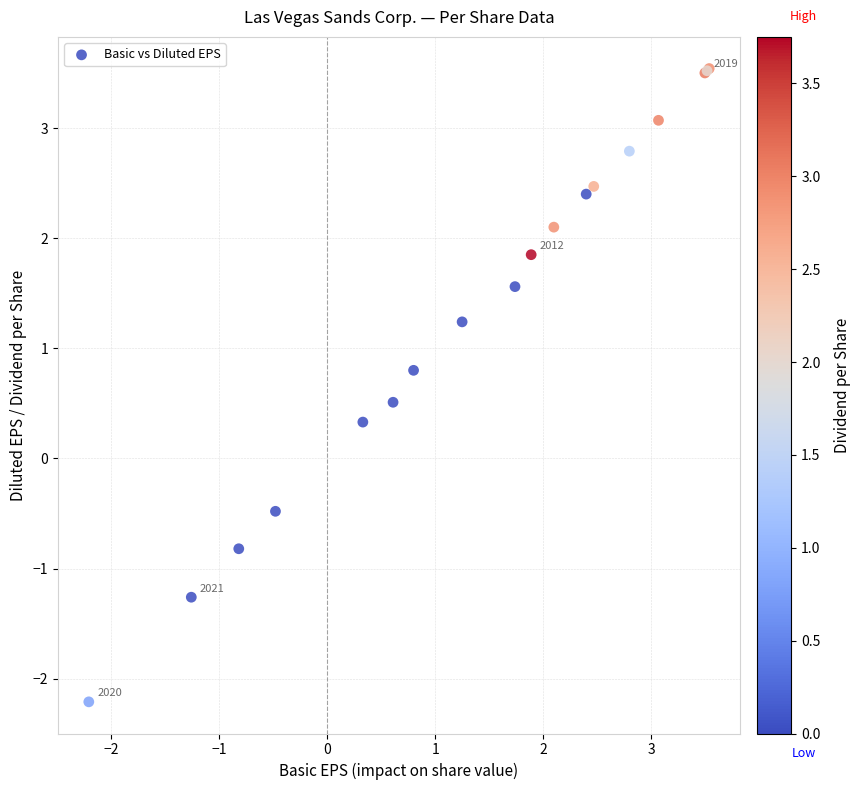

What Y value in the scatter plot is closest to 0?

0.3